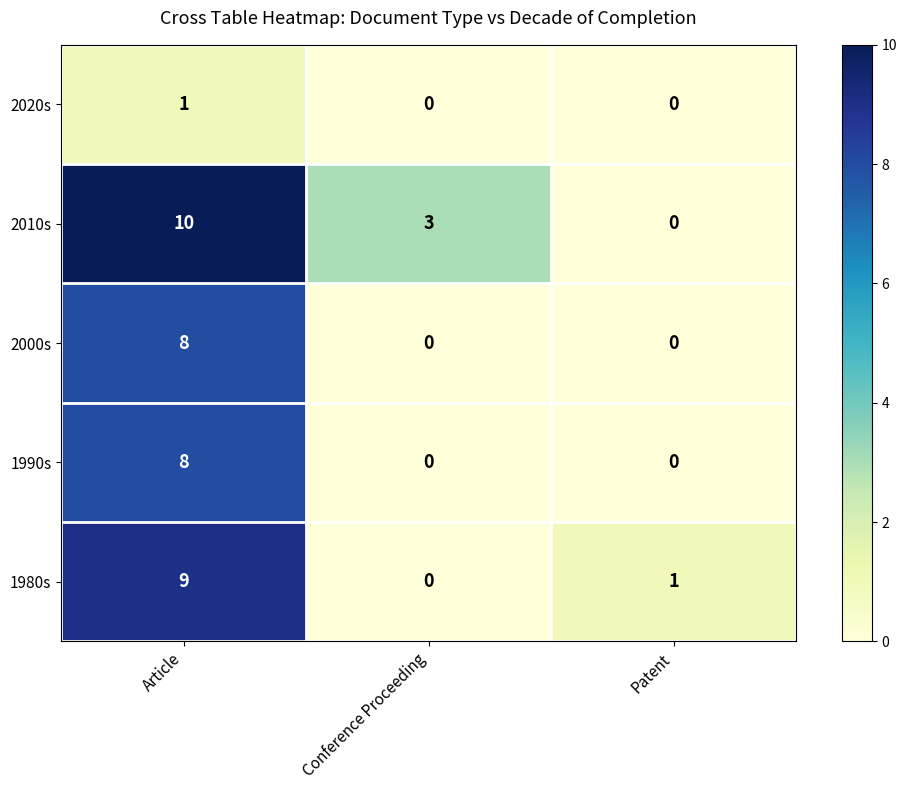

True or false: 2020s has a value of 0 at Conference Proceeding.

True